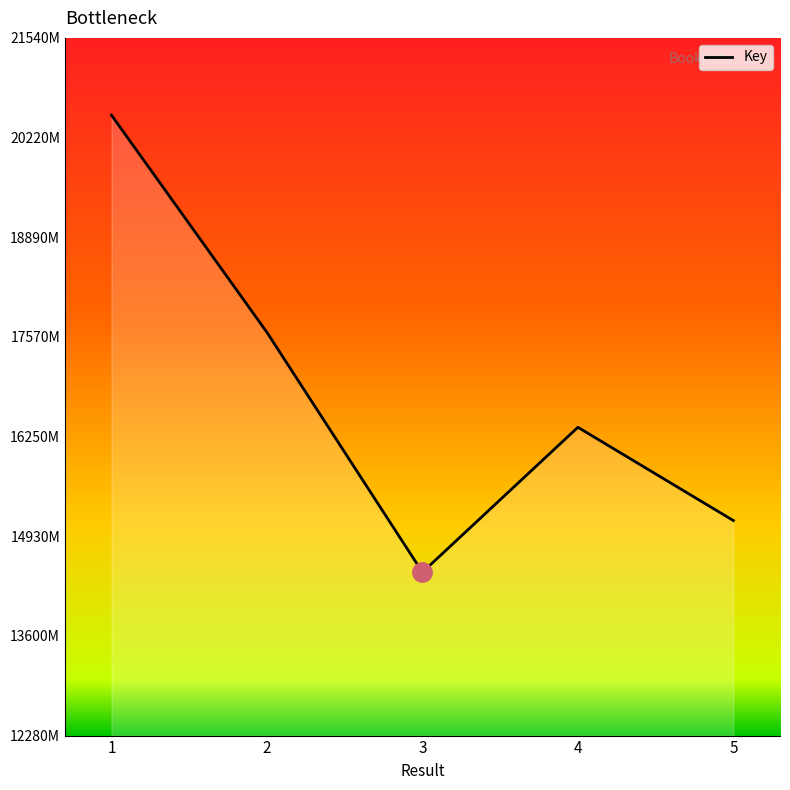

Approximately how many times larger is the value at 4 compared to 5?

1.1